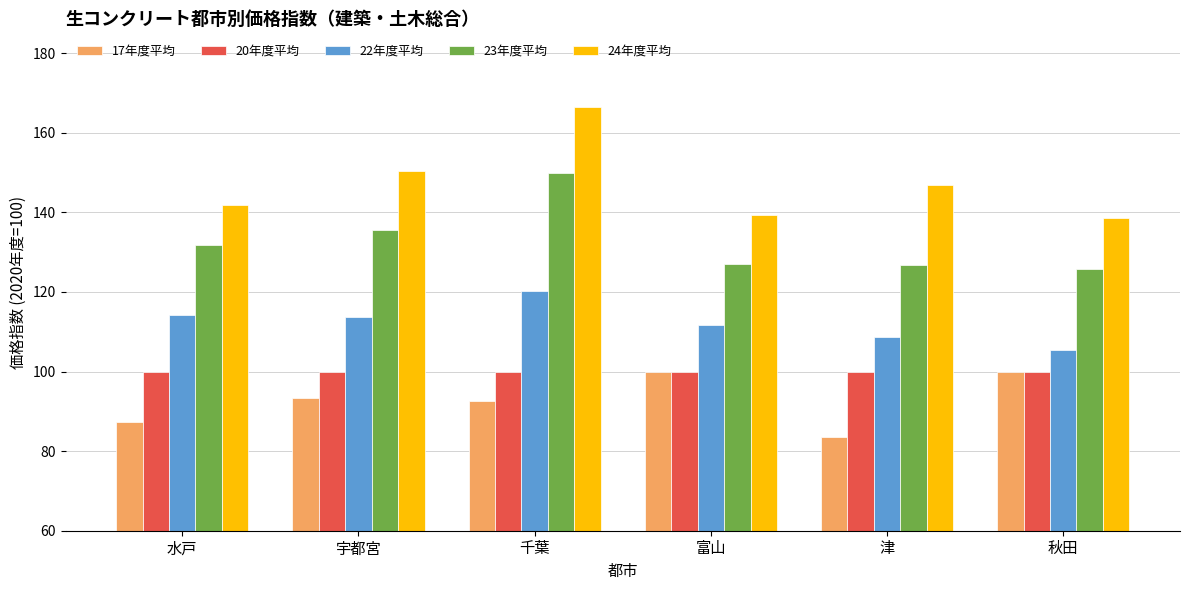

Rank the series at 津 from highest to lowest value.

24年度平均, 23年度平均, 22年度平均, 20年度平均, 17年度平均